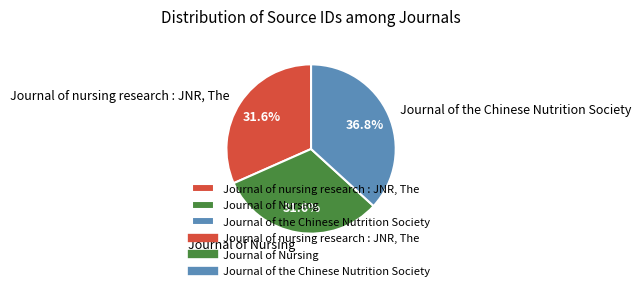

Do Journal of Nursing and Journal of the Chinese Nutrition Society together represent more than half of the pie?

Yes